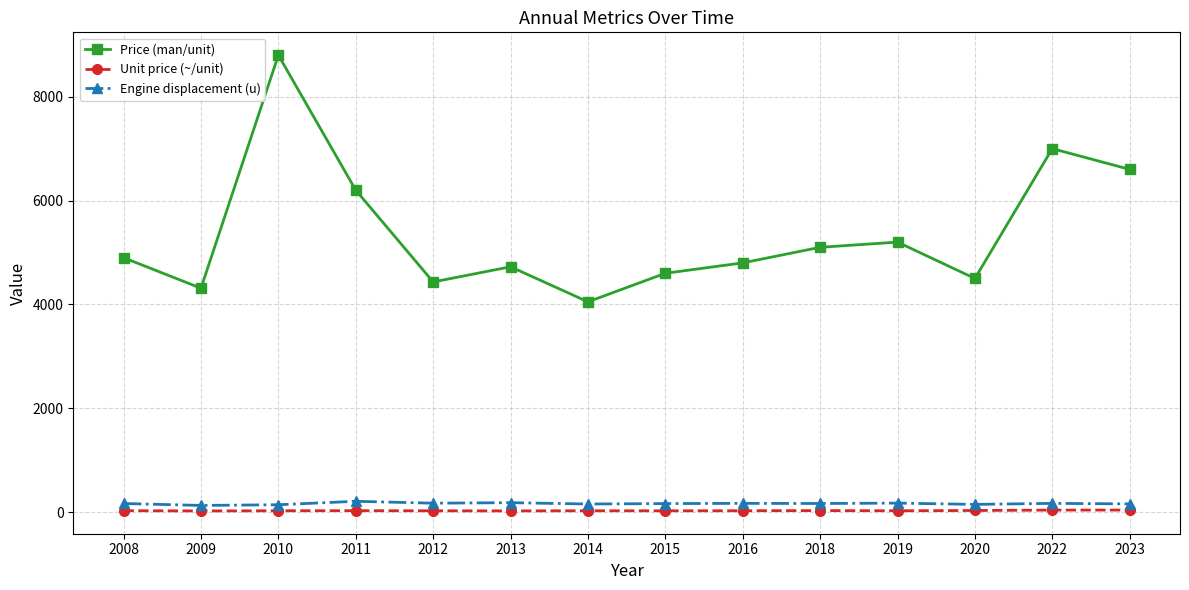

Which category has the highest value across all series?

2010